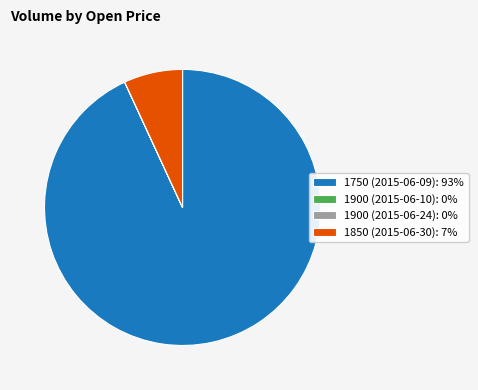

Is there any slice that represents more than half of the pie?

Yes